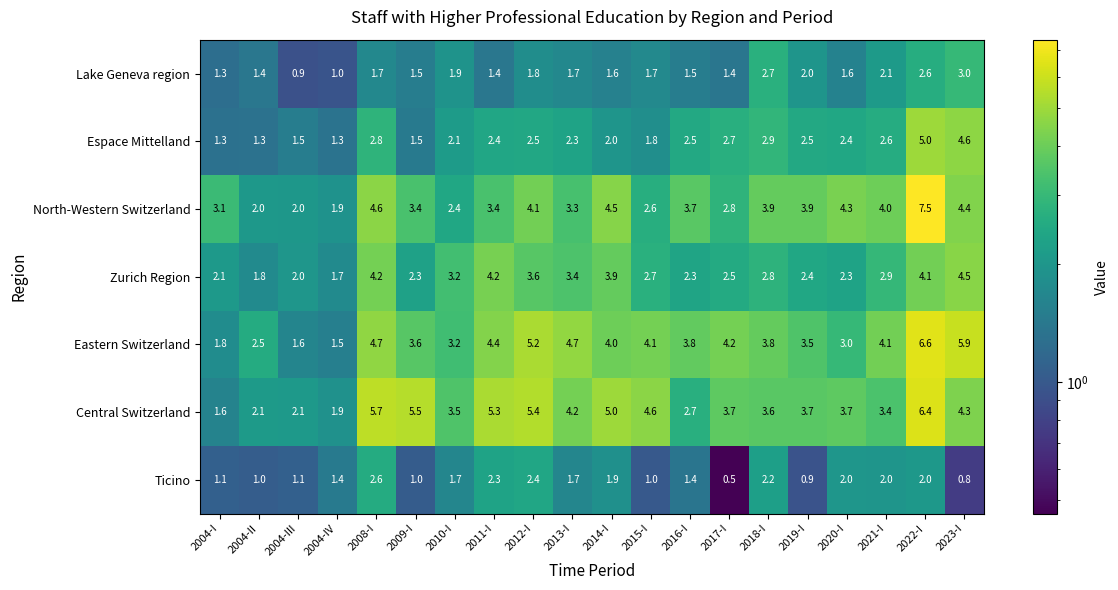

What is the sum of all Central Switzerland values?

78.4